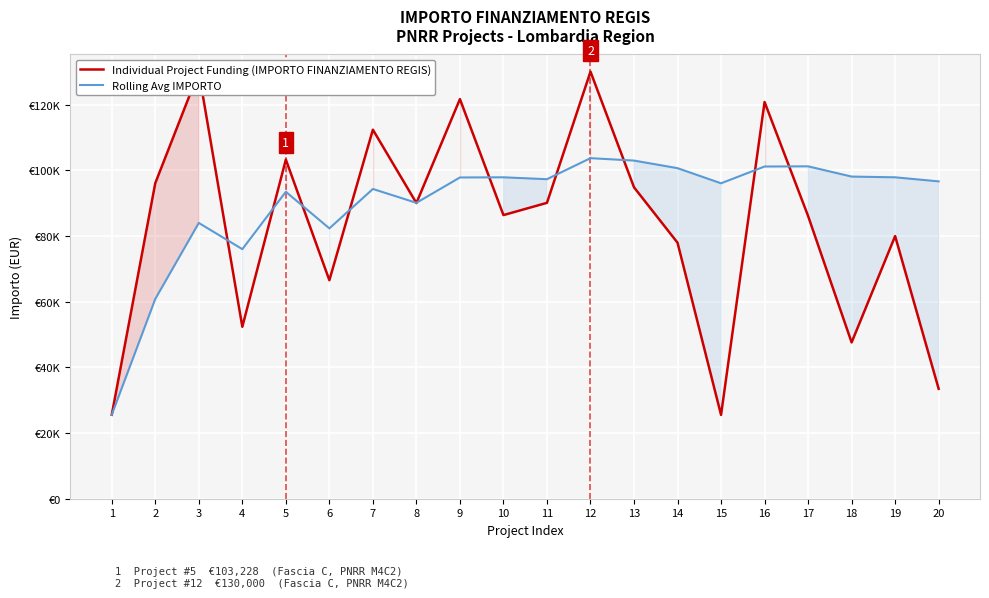

What is the sum of the Rolling Avg IMPORTO values at 6 and 16?

183418